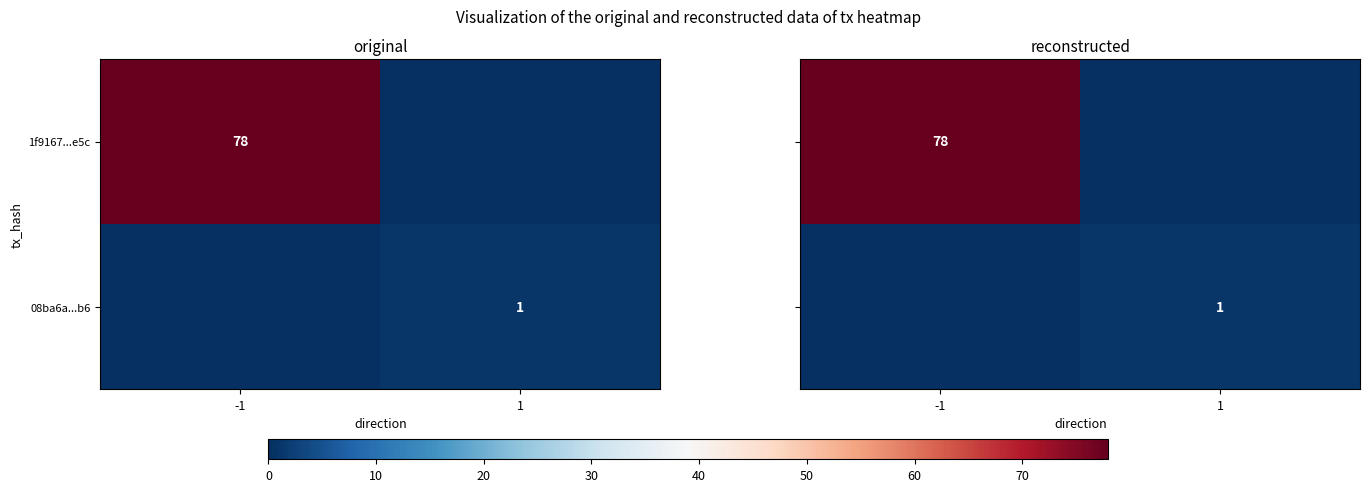

What is the average value of the 1f9167...e5c series?

39